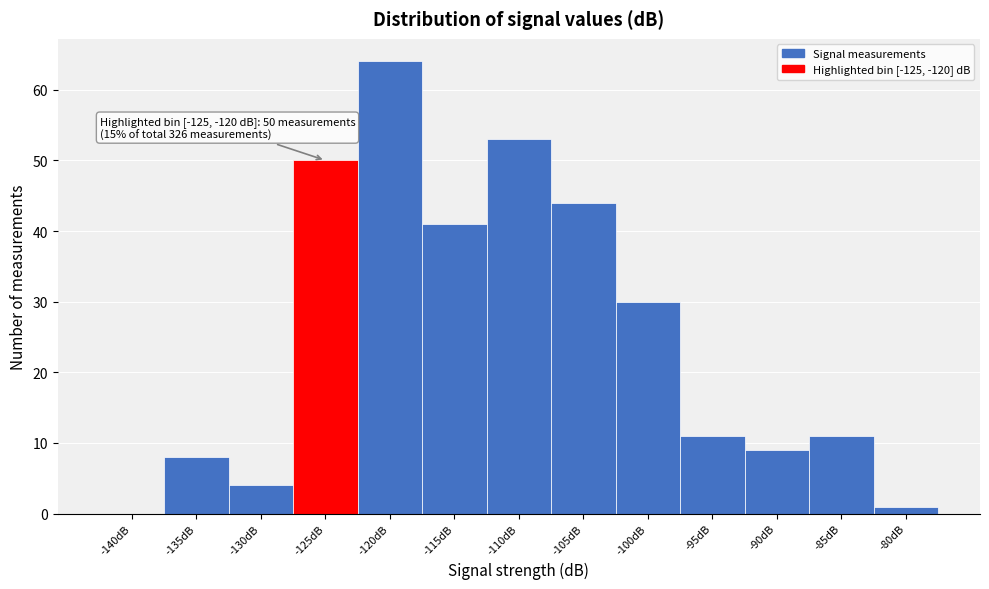

Reading right to left, extract all data points from this chart.

-80dB=1	-85dB=11	-90dB=9	-95dB=11	-100dB=30	-105dB=44	-110dB=53	-115dB=41	-120dB=64	-125dB=50	-130dB=4	-135dB=8	-140dB=0